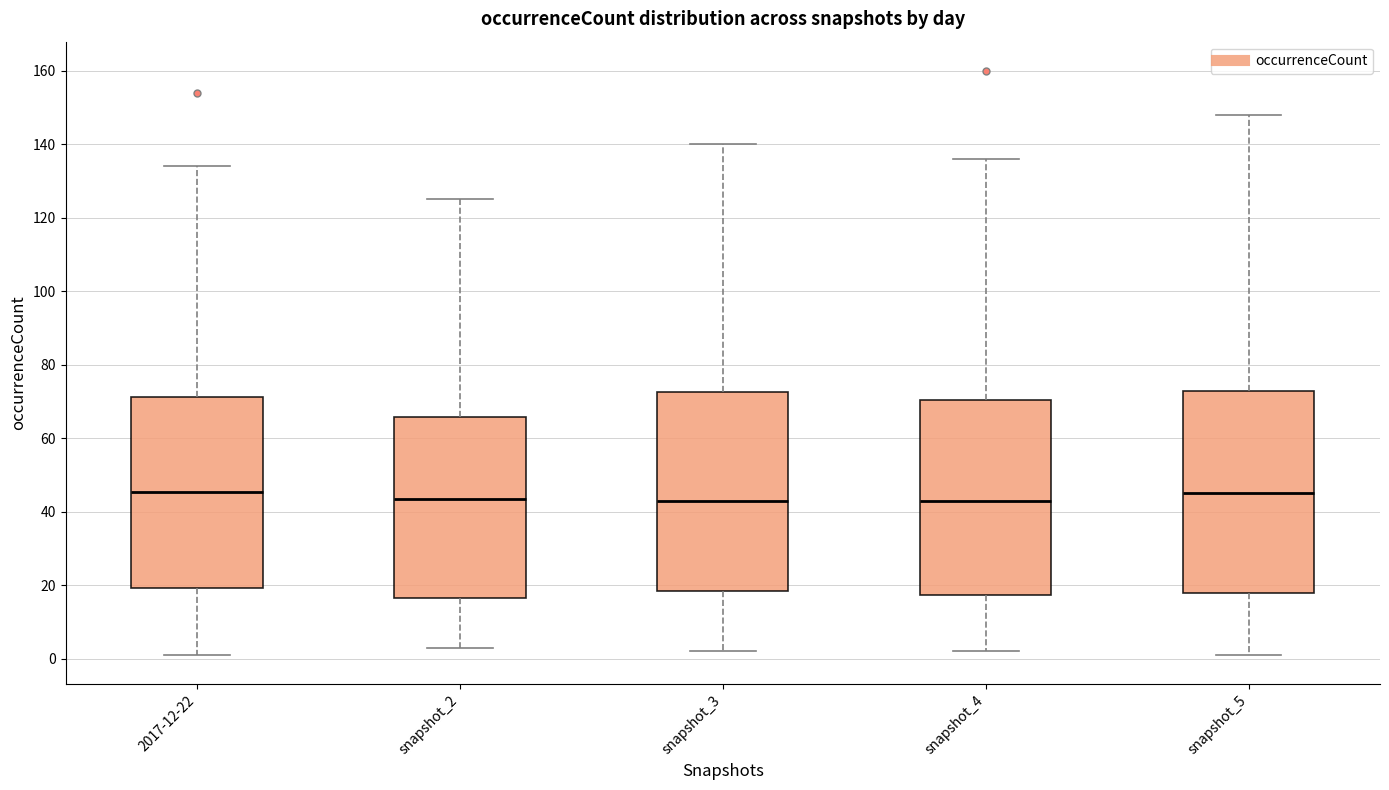

Where is the lower edge of the box for 2017-12-22 on the y-axis? The values are not printed on the chart, so give them approximately, as read against the axis.

20